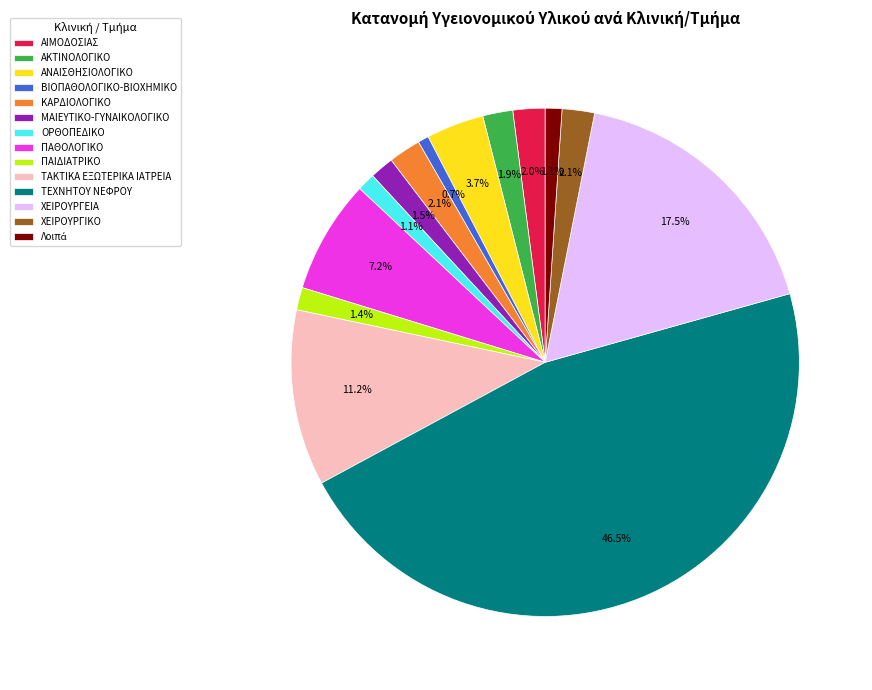

Which category has the biggest portion of the pie?

ΤΕΧΝΗΤΟΥ ΝΕΦΡΟΥ